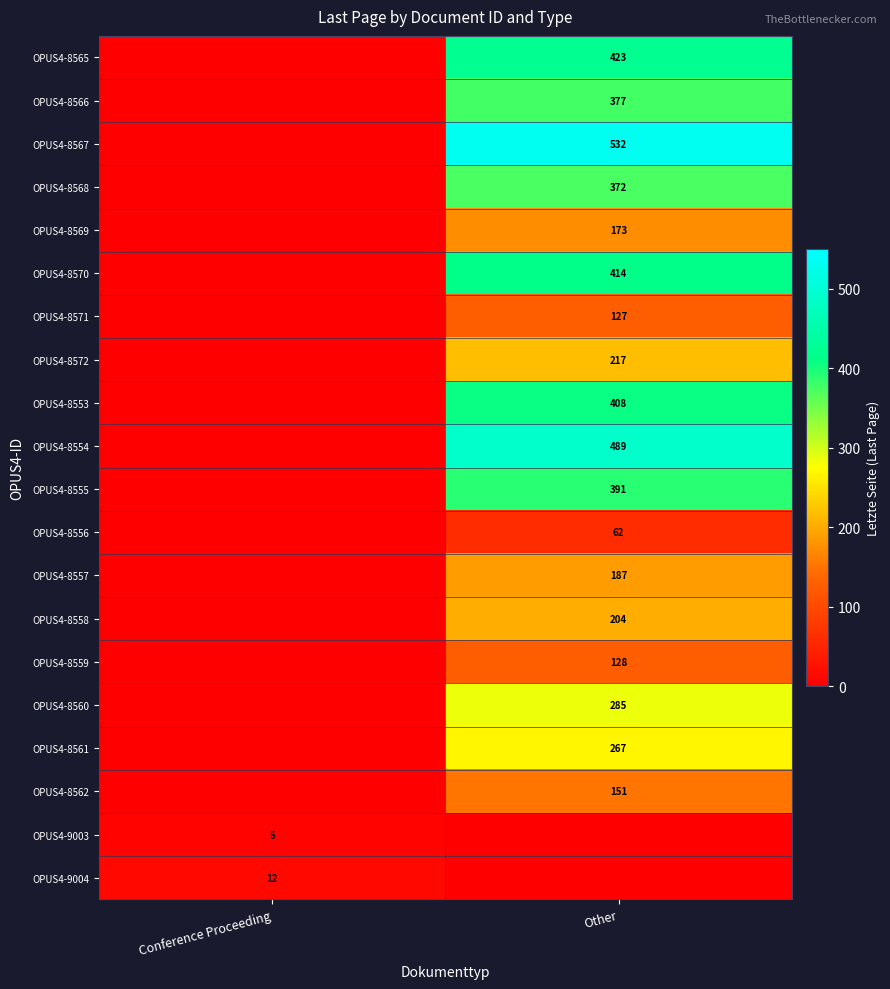

Is it true that OPUS4-8555 equals 391 at Other?

True